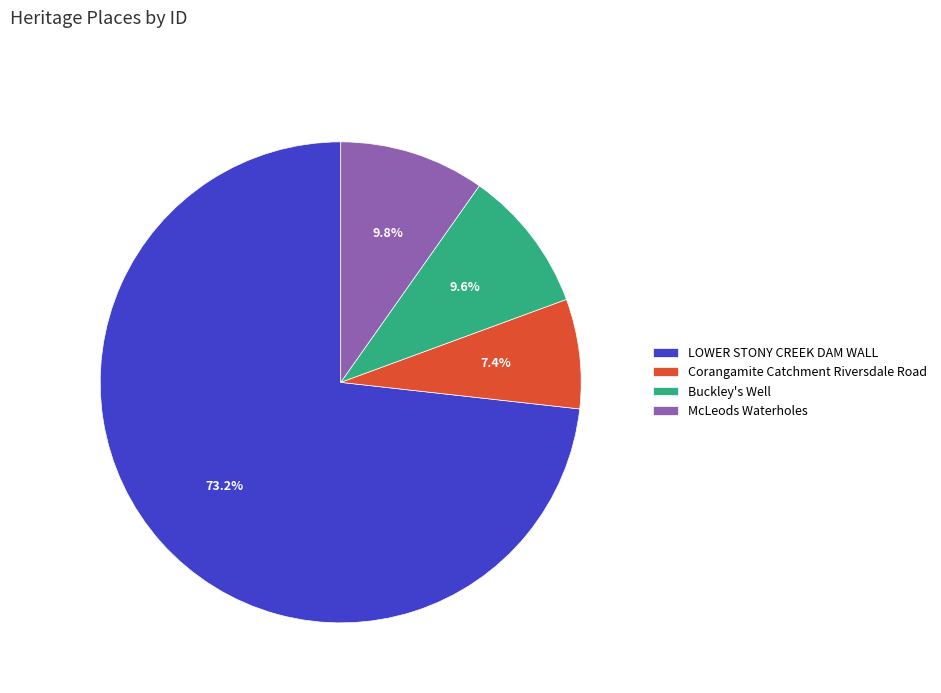

Is it true that Buckley's Well is 24% of the pie?

False